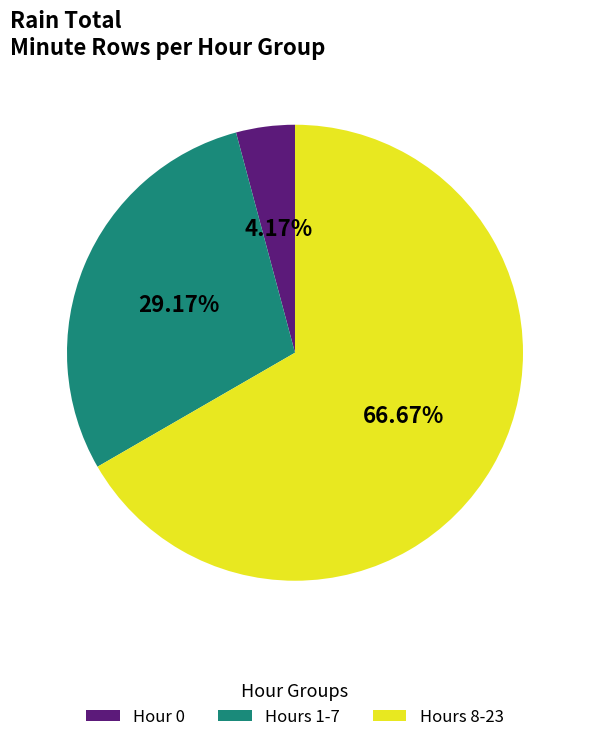

Does any single category account for the majority?

Yes